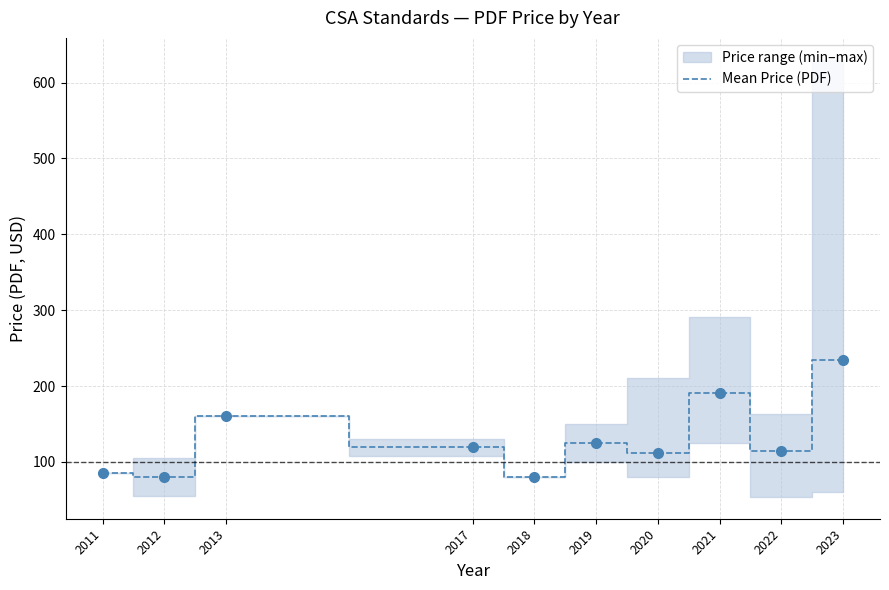

Where is the data nearest to the value 156?

2013